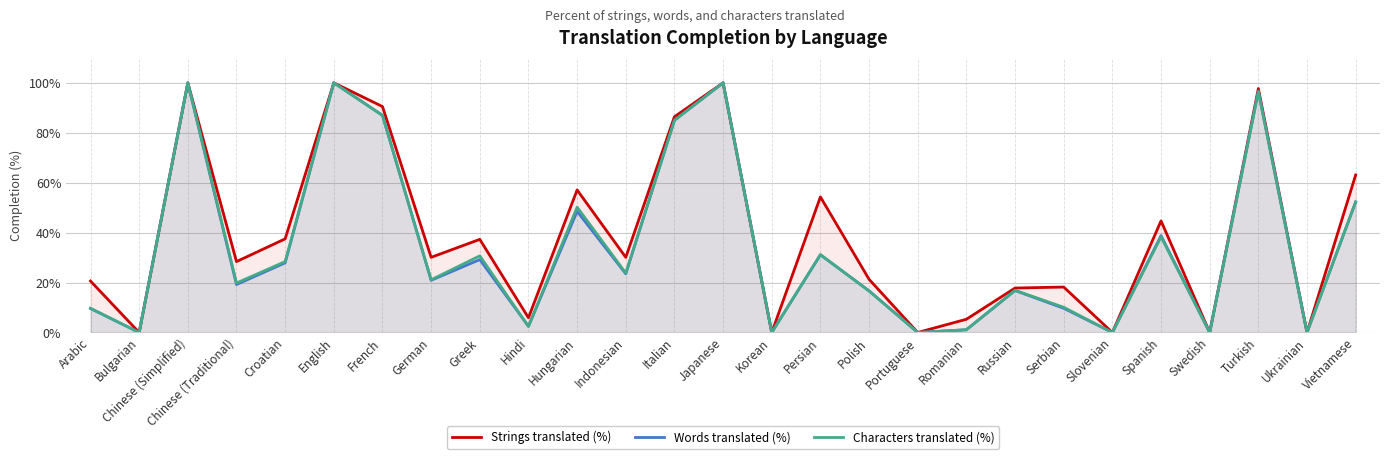

At which label does Strings translated (%) reach its minimum?

Bulgarian